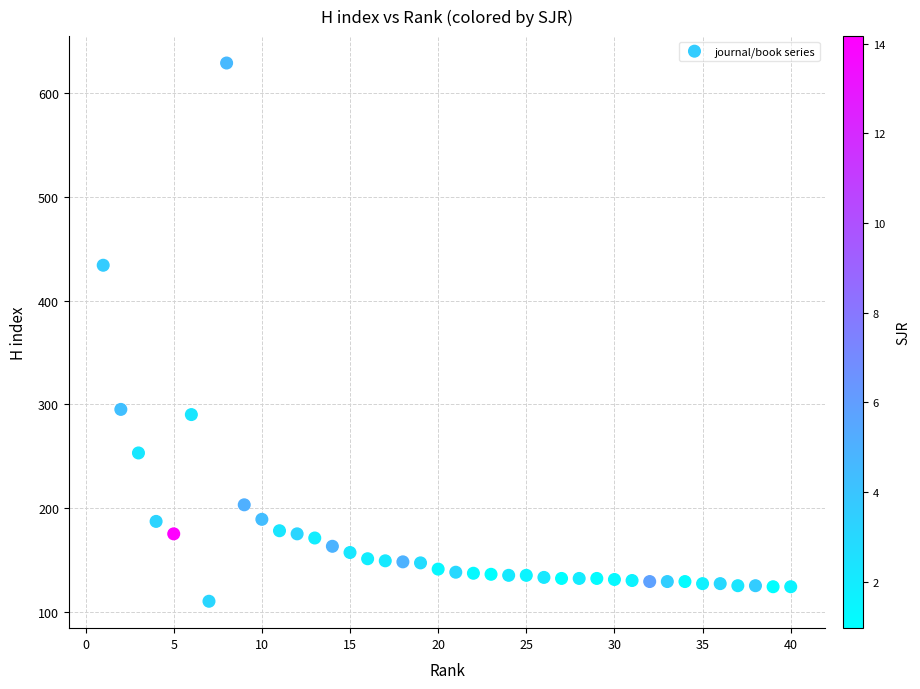

What Y value in the scatter plot is closest to 369?

434